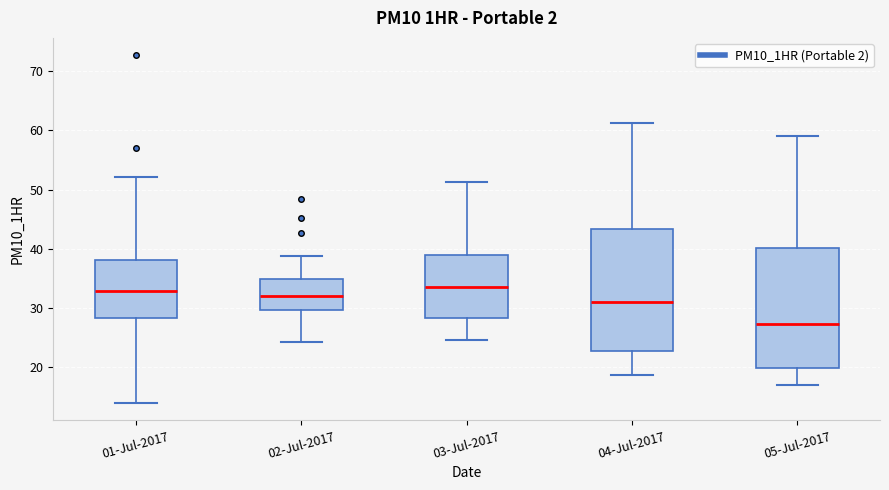

Reading left to right, transcribe this box plot: for each box, give where its median line is, the range the box spans, and where its two whiskers end, as read against the y-axis. The values are not printed on the chart, so give them approximately, as read against the axis.

01-Jul-2017: median 33, box 28 to 38, whiskers 14 to 52
02-Jul-2017: median 32, box 30 to 35, whiskers 24 to 39
03-Jul-2017: median 34, box 28 to 39, whiskers 25 to 51
04-Jul-2017: median 31, box 23 to 43, whiskers 19 to 61
05-Jul-2017: median 27, box 20 to 40, whiskers 17 to 59